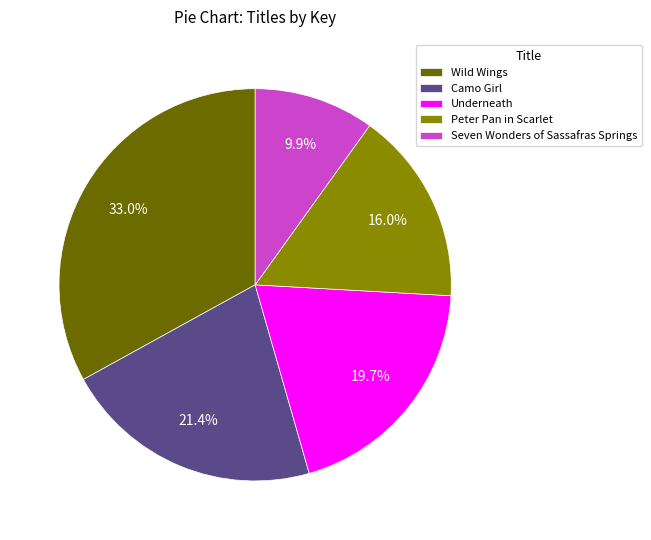

How many segments does this pie chart have?

5